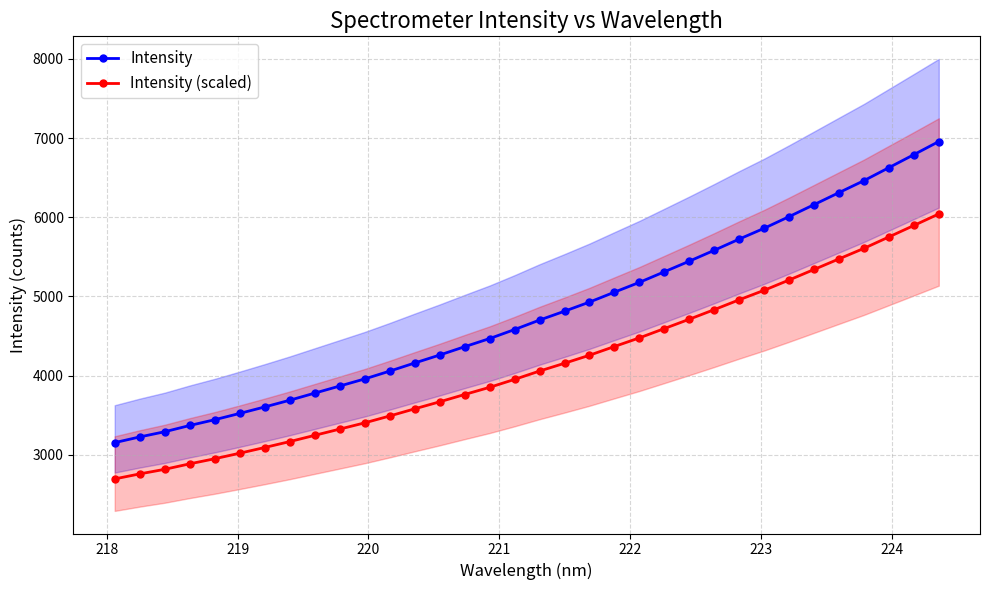

Which series has the largest range (max minus min)?

Intensity